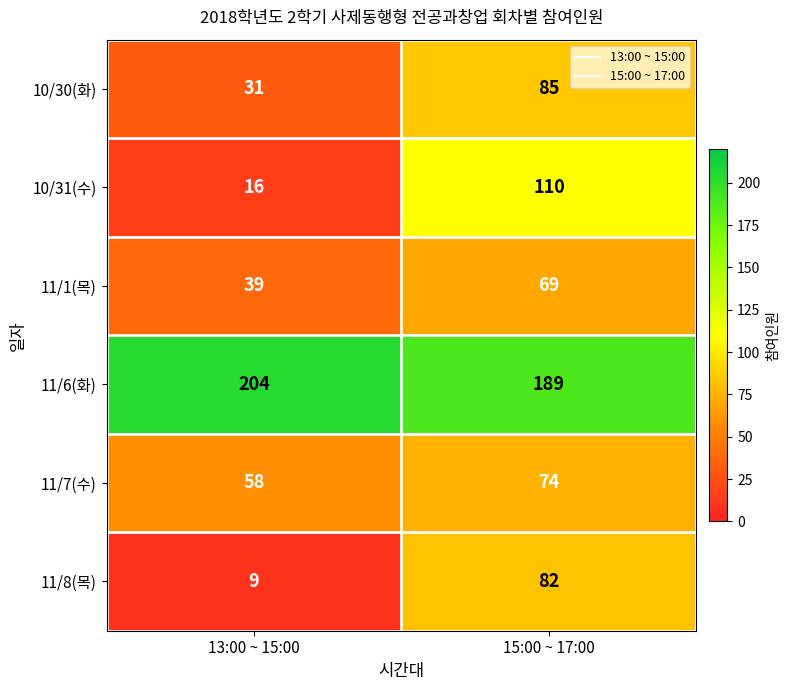

List the labels in order of 10/31(수) value, largest first.

15:00 ~ 17:00, 13:00 ~ 15:00